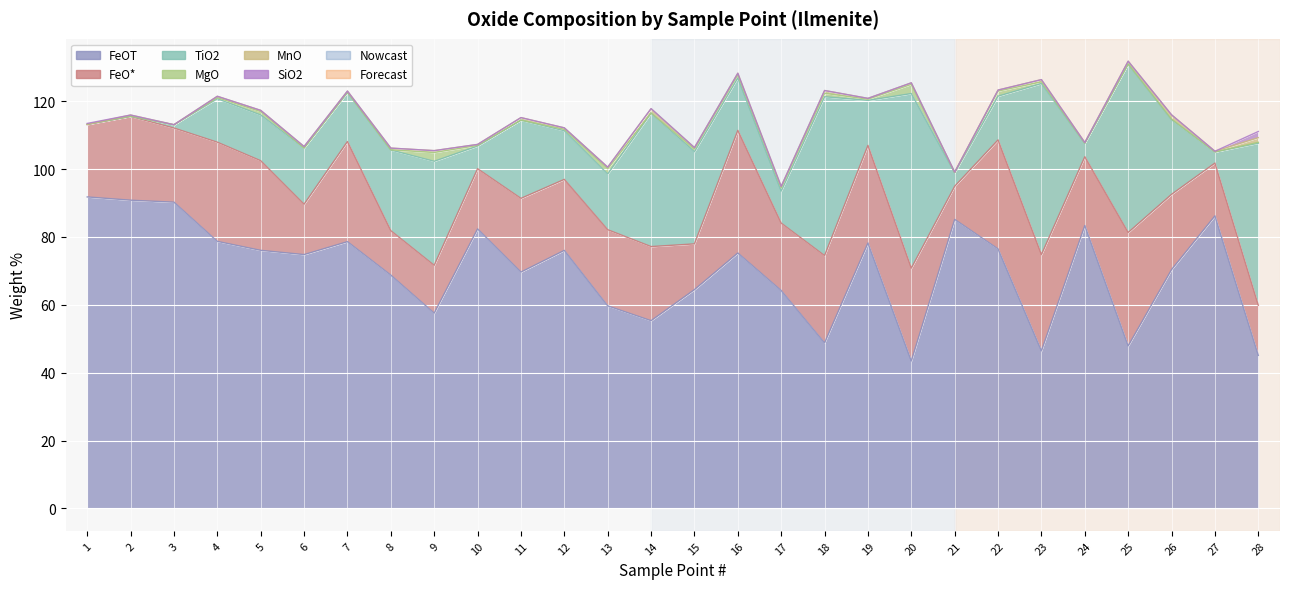

What is the average value of the FeOT series?

70.2